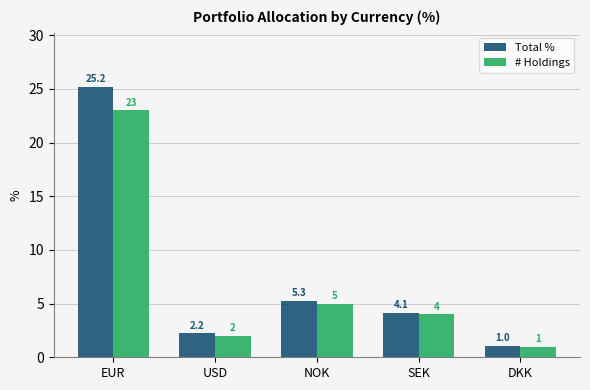

What is the label of the 1st bar from the left?

EUR